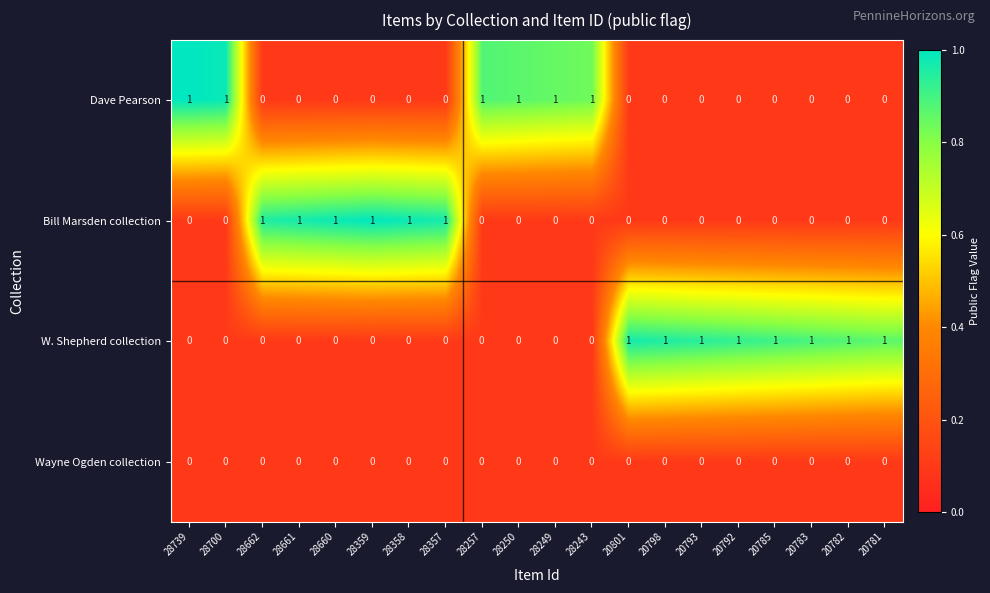

The value of Bill Marsden collection at 28243 is 0. True or false?

True